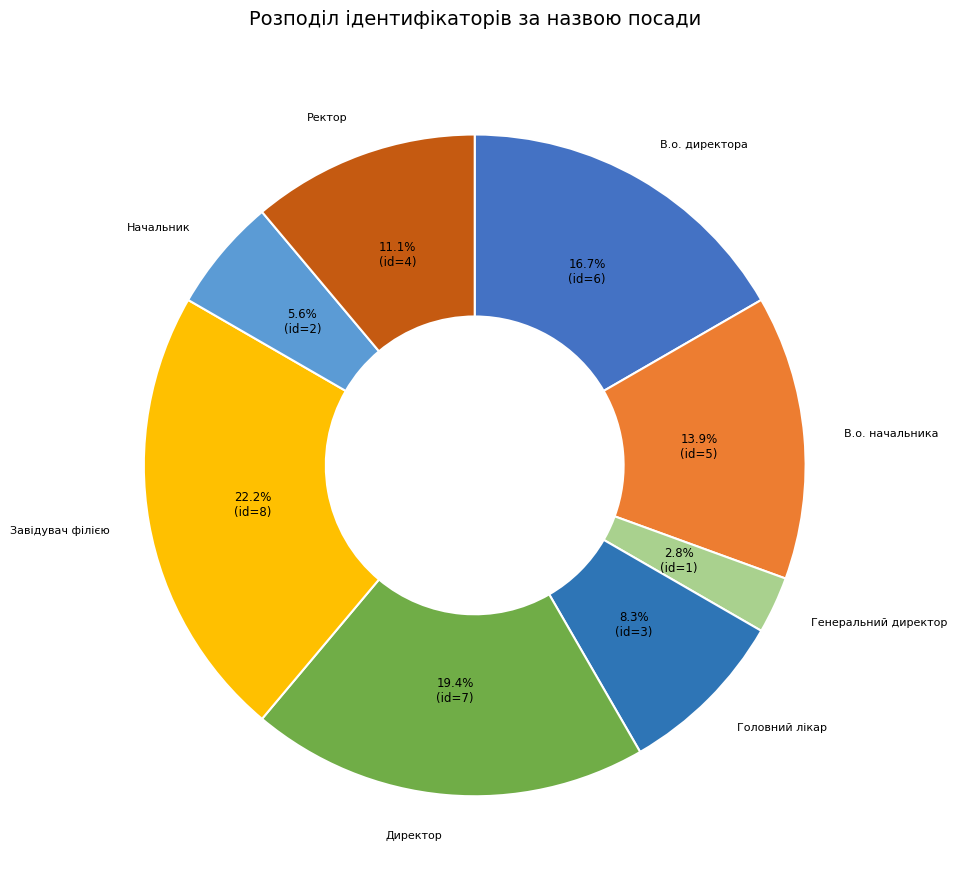

Which has a higher value, Директор or Завідувач філією?

Завідувач філією